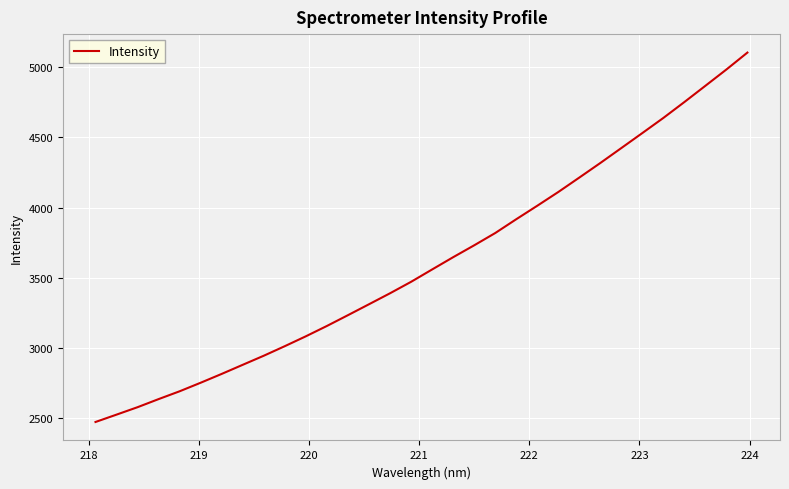

What is the greatest value displayed?

5104.1